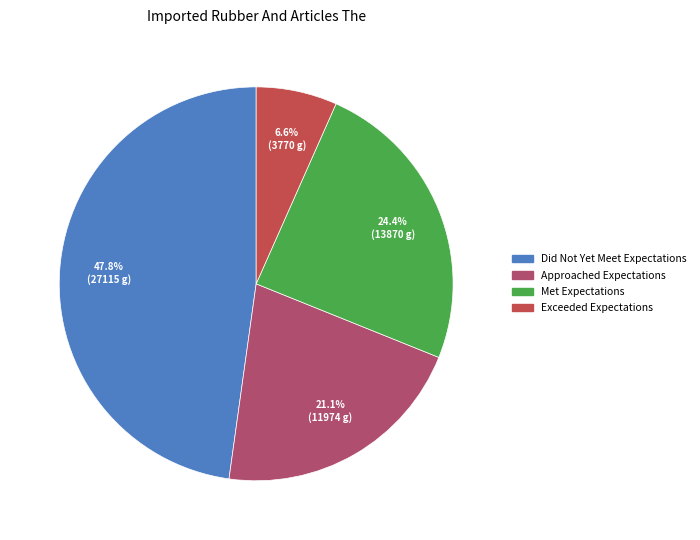

To the nearest percent, what portion does Did Not Yet Meet Expectations represent?

48%